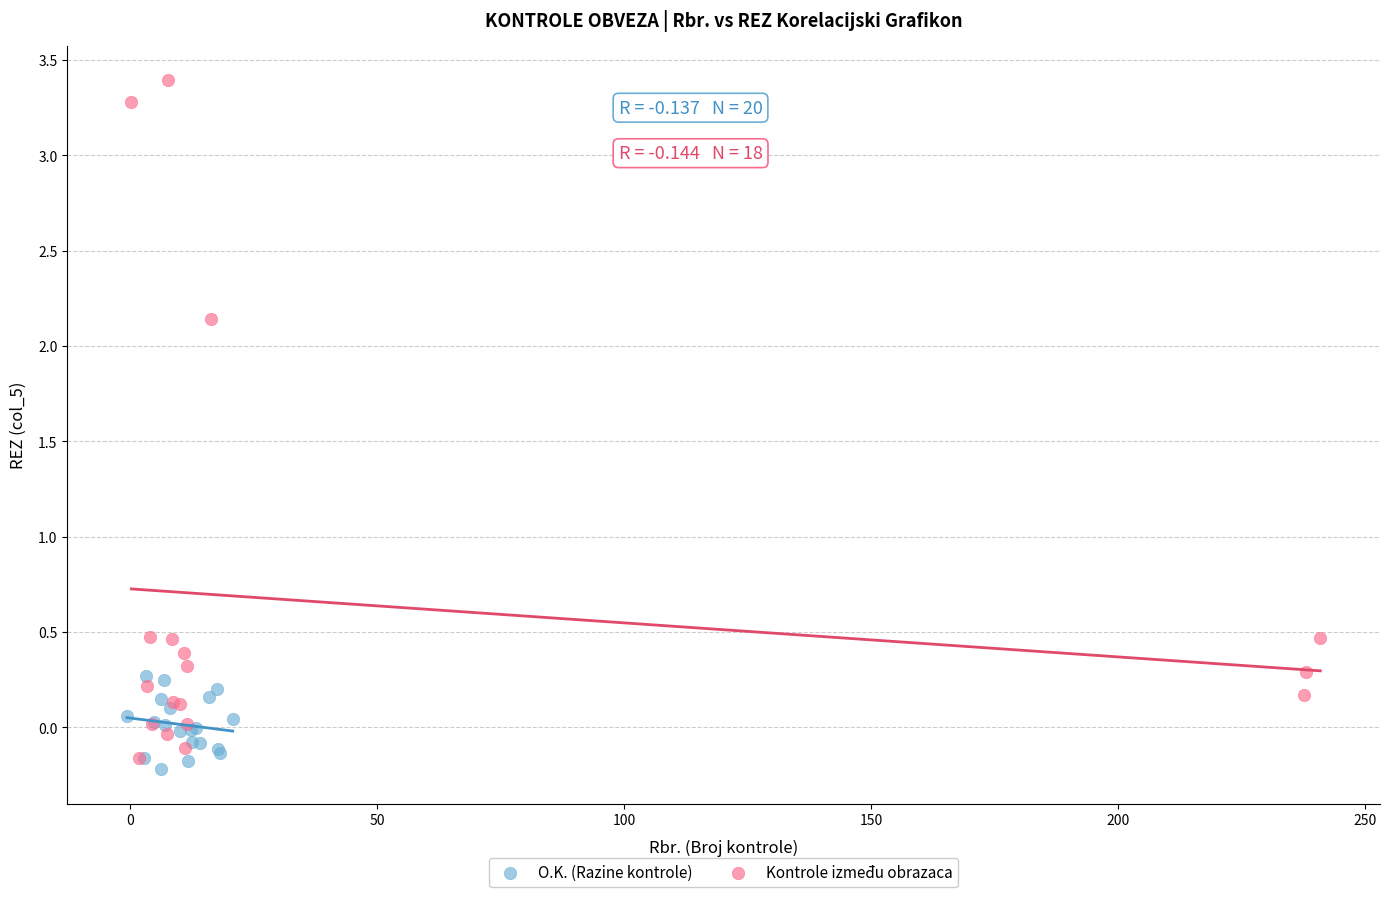

Which series has the largest Y range (max minus min)?

Kontrole između obrazaca